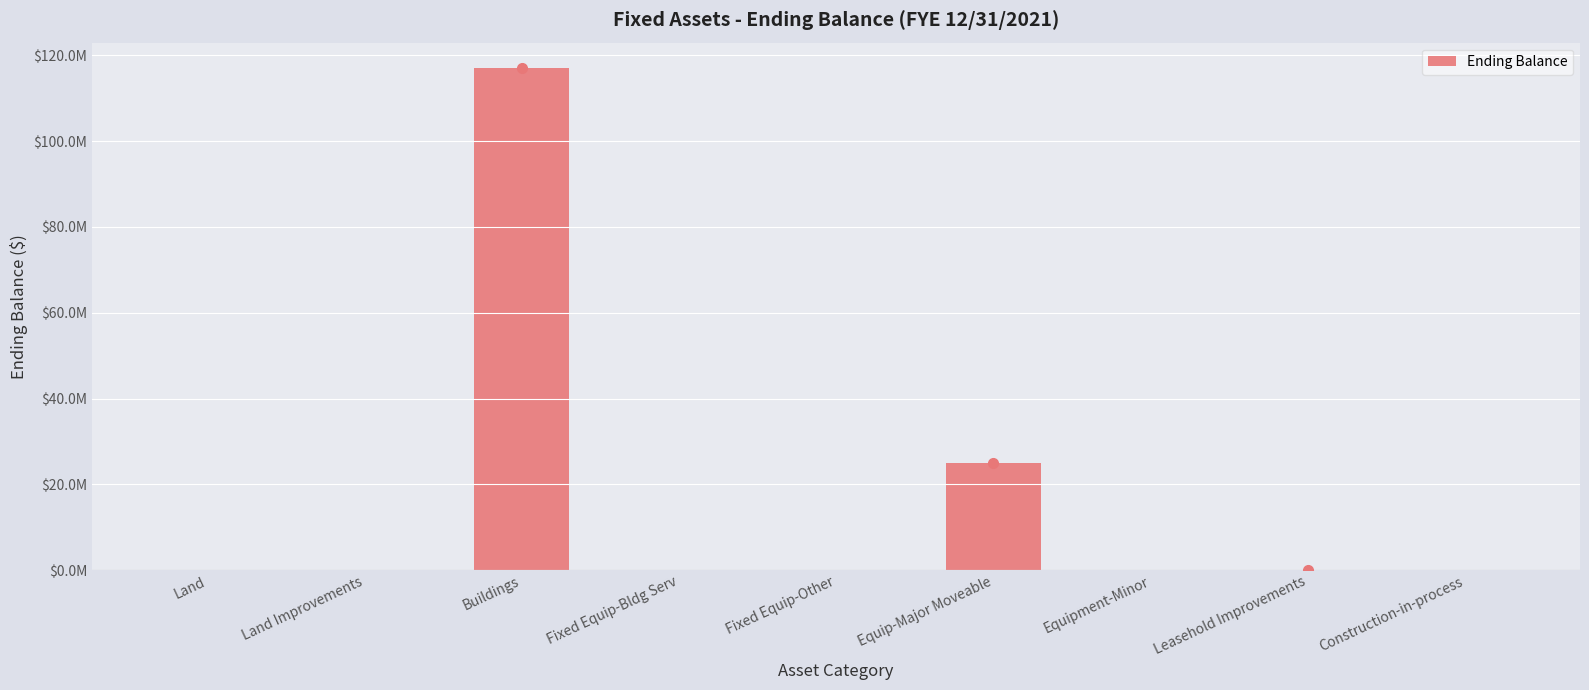

Reading left to right, list all the values displayed in this chart.

0.0	0.0	117127416.7	0.0	0.0	24981413.1	0.0	11721.0	0.0